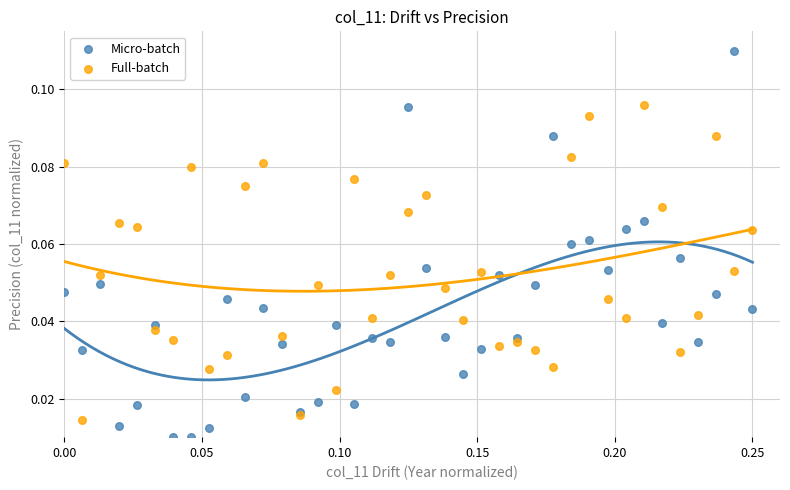

Which series reaches the maximum Y coordinate?

Micro-batch